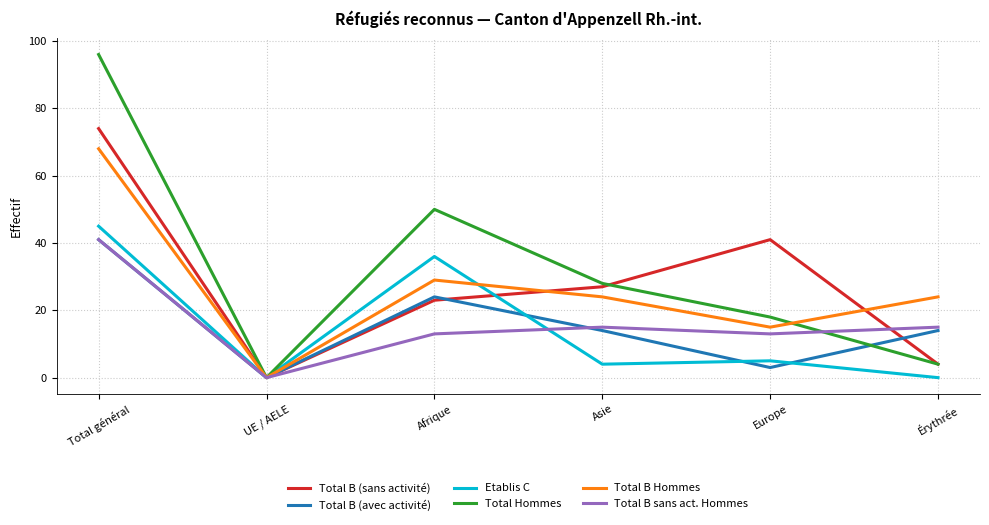

Which series has the largest range (max minus min)?

Total Hommes